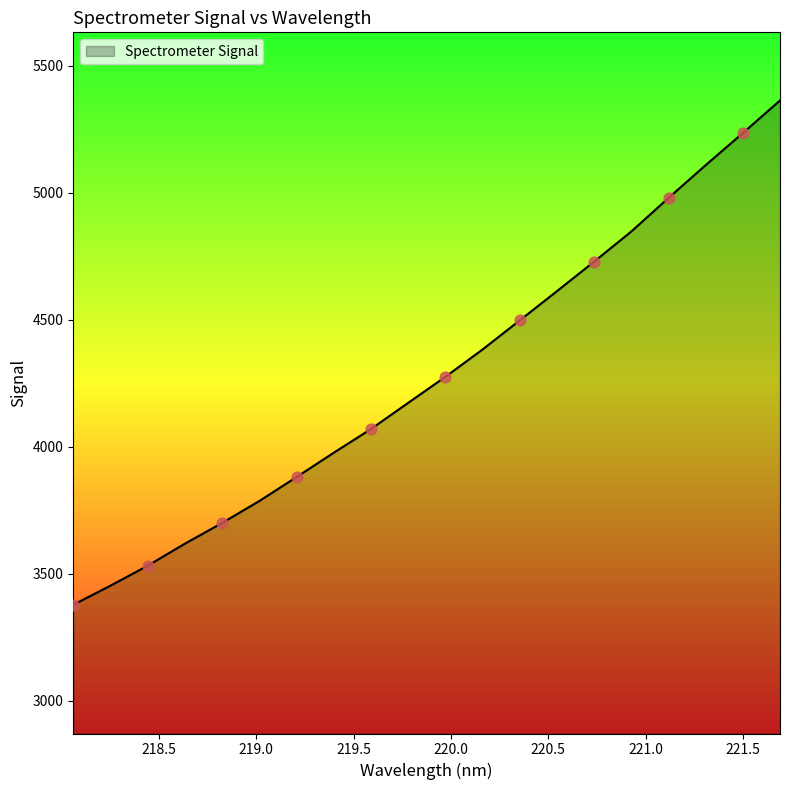

What is the minimum value shown in the chart?

3378.4